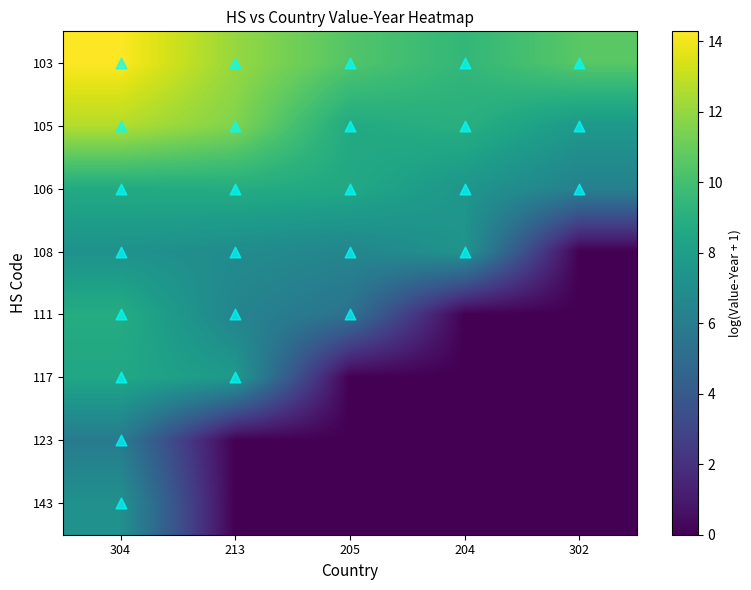

At how many categories does at least one series exceed 1?

5